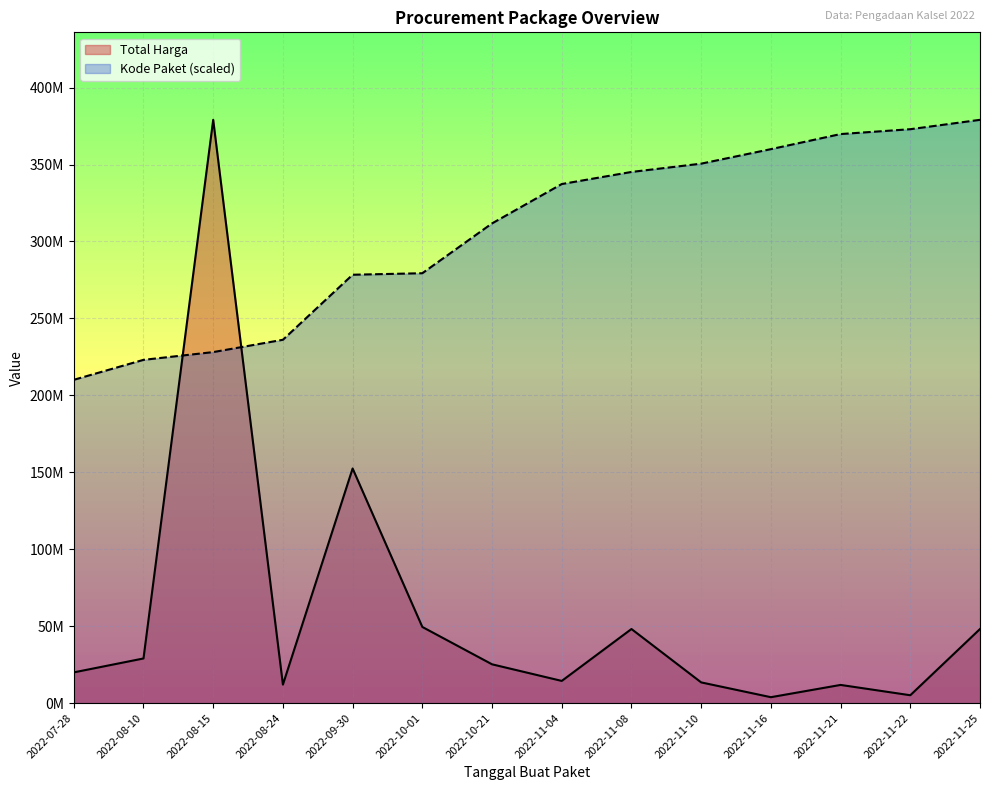

Is it true that Total Harga equals 5873303.5 at 2022-11-16?

False